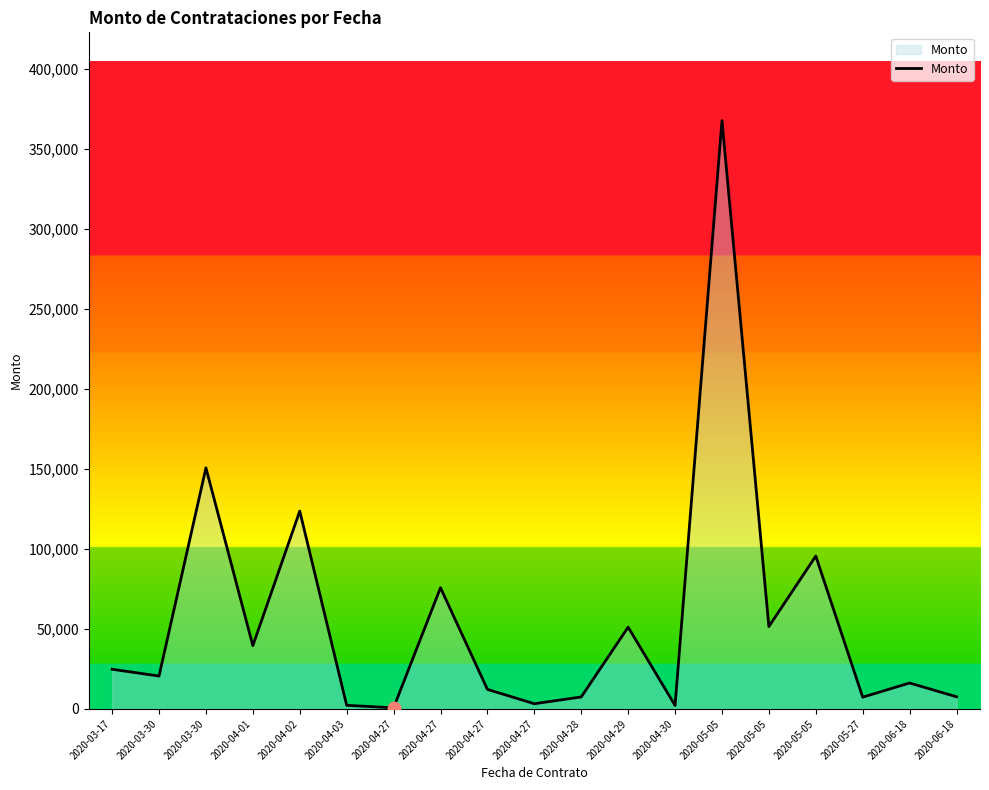

How many lines are shown in the chart?

1